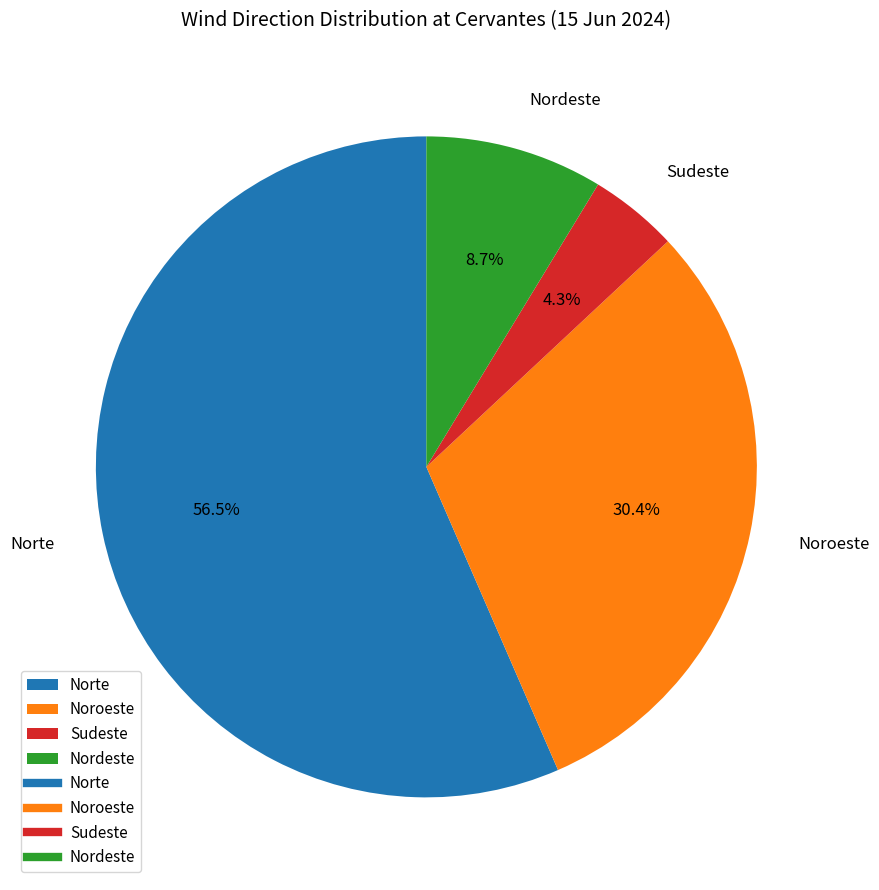

What is the total percentage of Norte and Noroeste?

87.0%